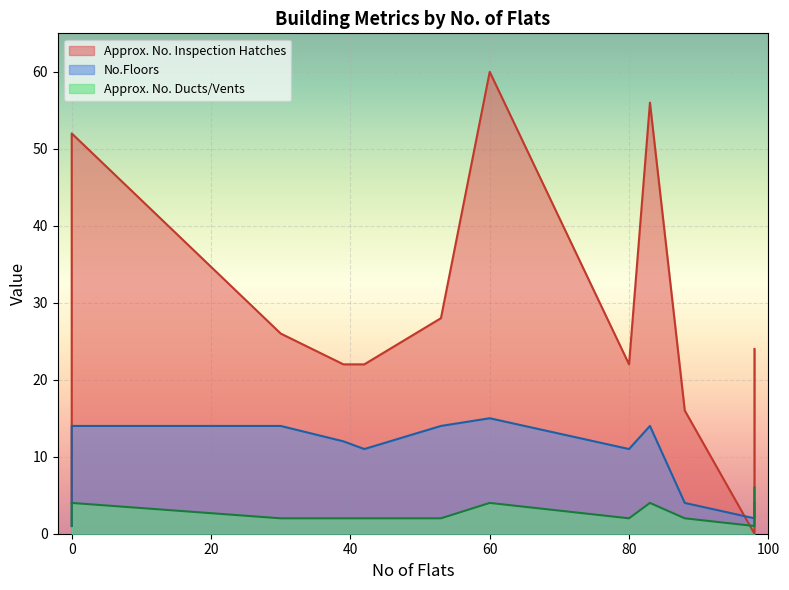

What is the difference between the No.Floors values at 88 and 39?

8